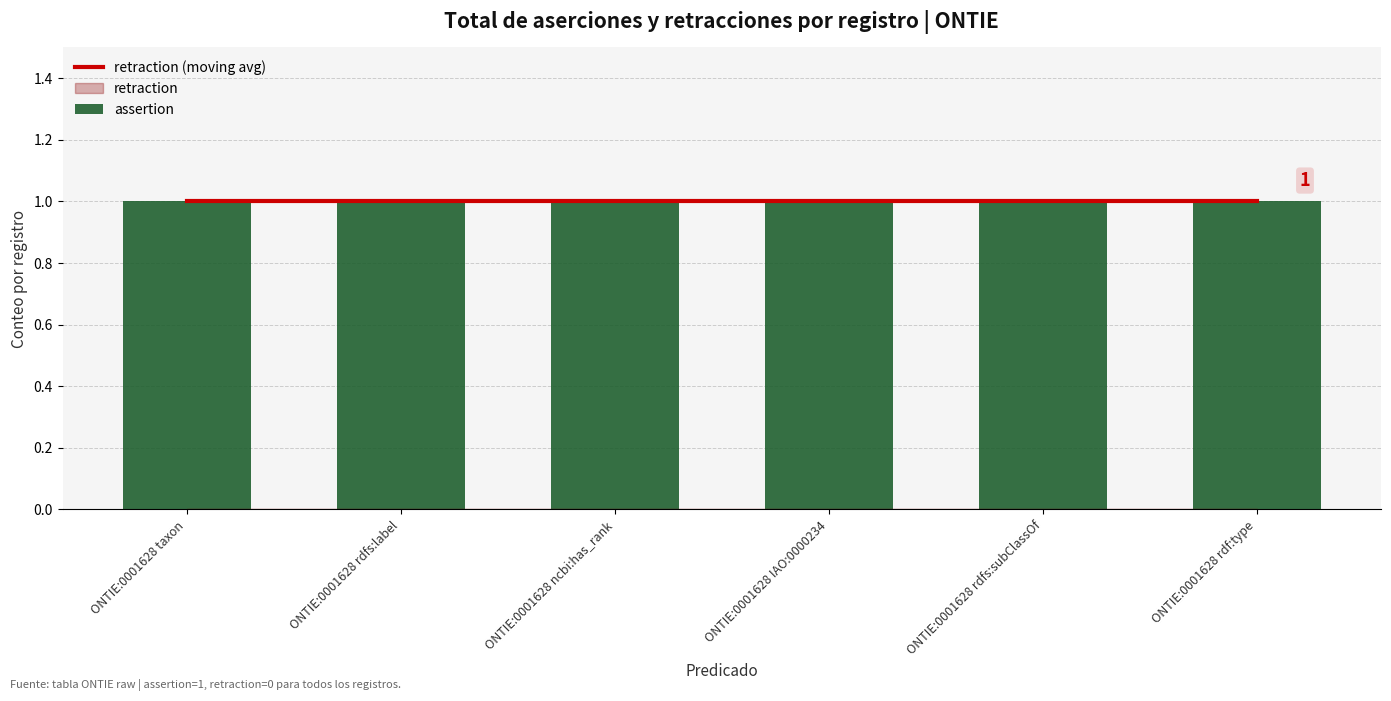

Reading right to left, extract all data points from this chart.

assertion: ONTIE:0001628 rdf:type=1	ONTIE:0001628 rdfs:subClassOf=1	ONTIE:0001628 IAO:0000234=1	ONTIE:0001628 ncbi:has_rank=1	ONTIE:0001628 rdfs:label=1	ONTIE:0001628 taxon=1
retraction: ONTIE:0001628 rdf:type=0	ONTIE:0001628 rdfs:subClassOf=0	ONTIE:0001628 IAO:0000234=0	ONTIE:0001628 ncbi:has_rank=0	ONTIE:0001628 rdfs:label=0	ONTIE:0001628 taxon=0